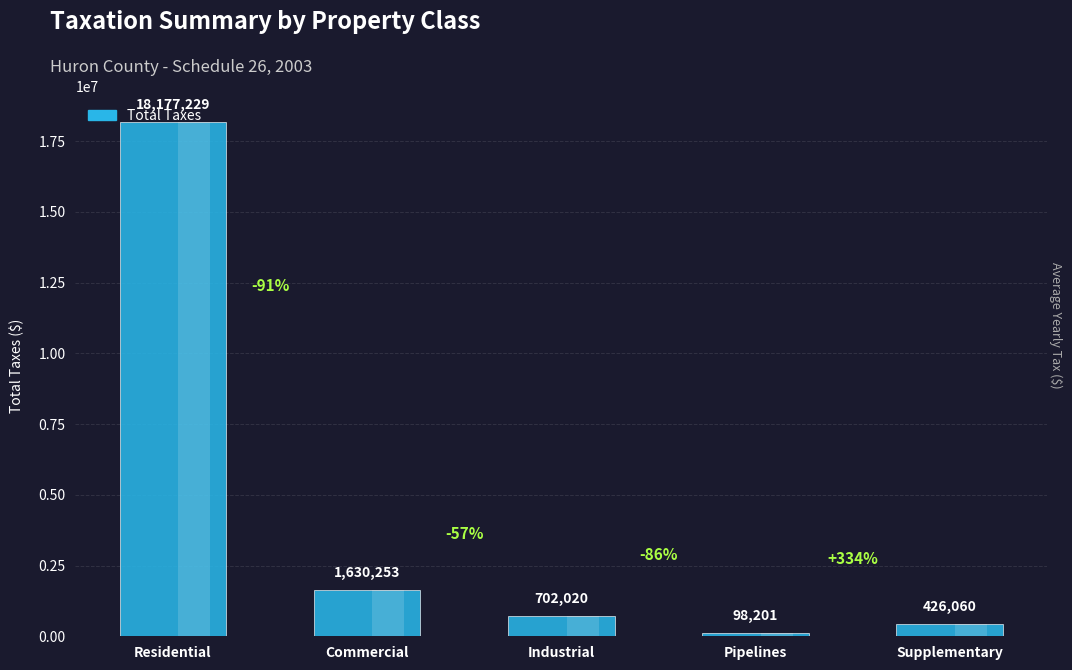

What is the greatest value displayed?

18177229